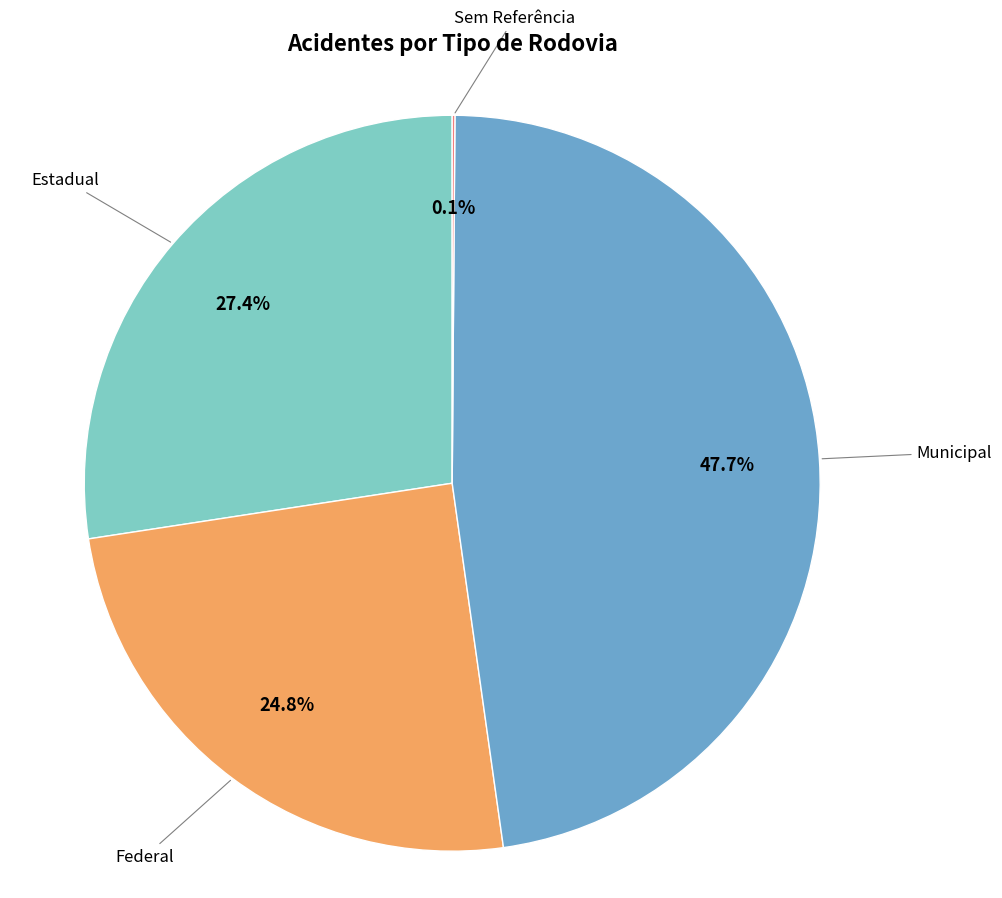

Is there any slice that represents more than half of the pie?

No